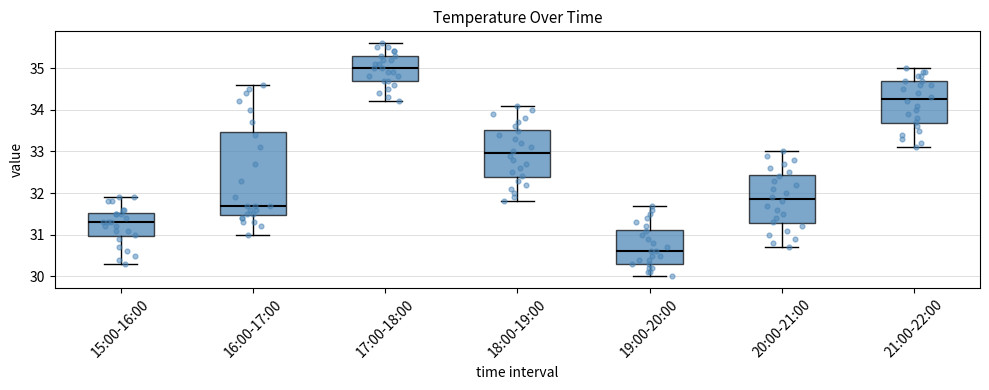

Where is the upper edge of the box for 17:00-18:00 on the y-axis? The values are not printed on the chart, so give them approximately, as read against the axis.

35.3